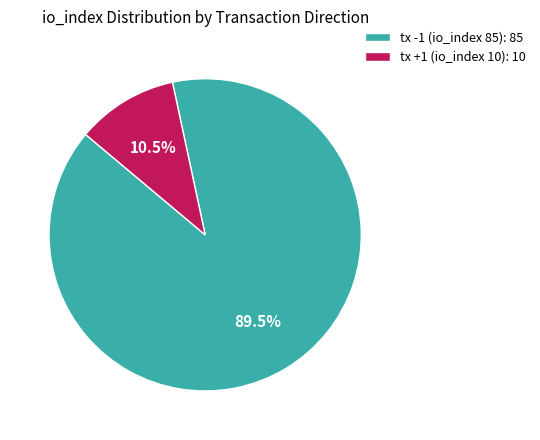

Does tx +1 (io_index 10): 10 account for over 50% of the chart?

No